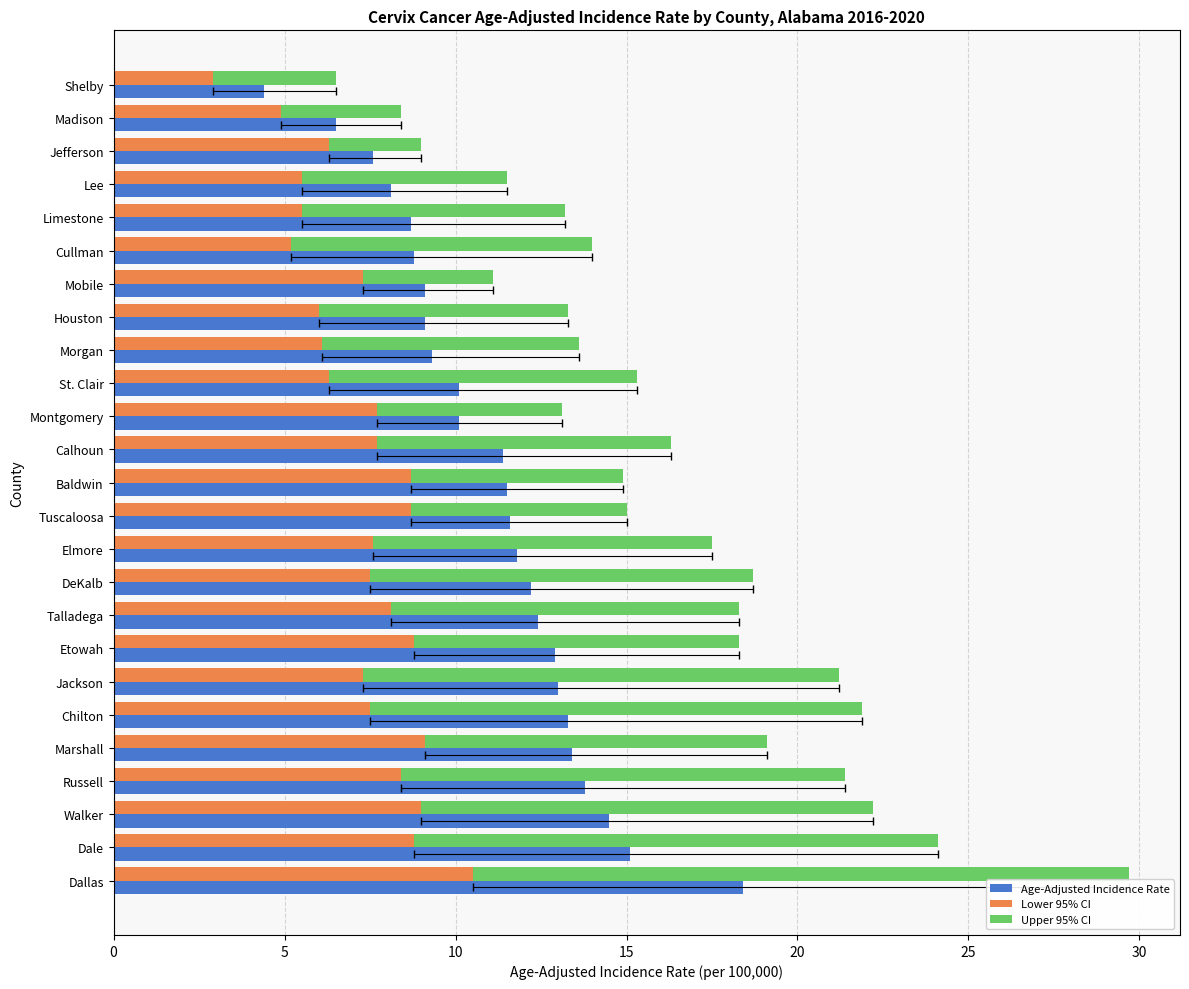

What is the difference between the second highest and minimum values in the Age-Adjusted Incidence Rate series?

10.7